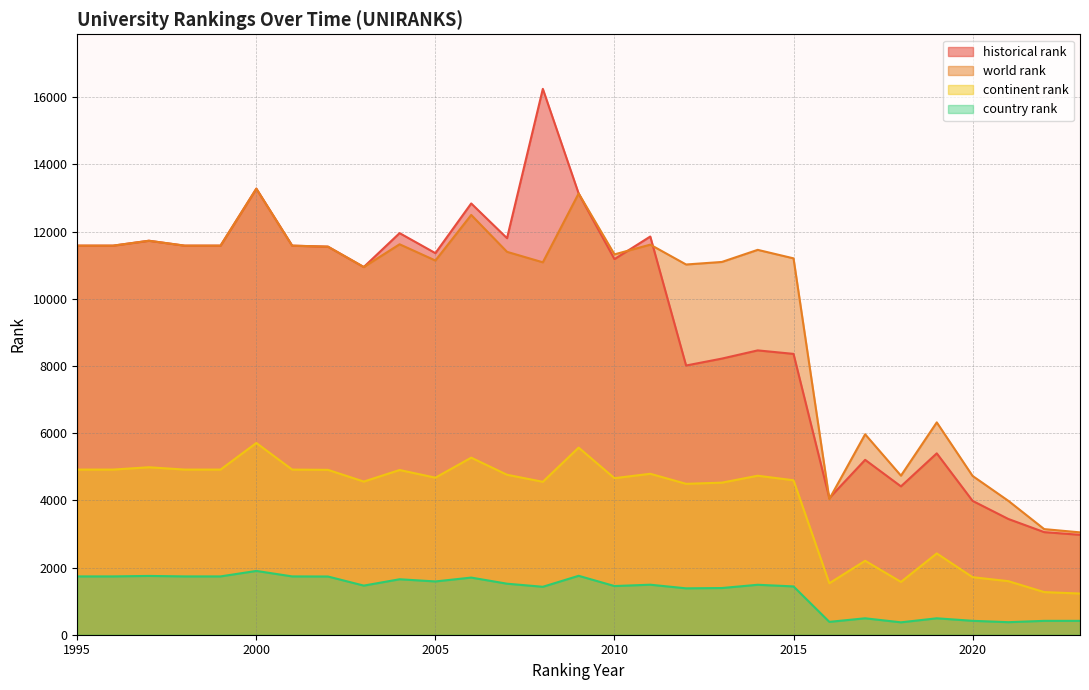

How many values in the country rank series are below 1487?

14